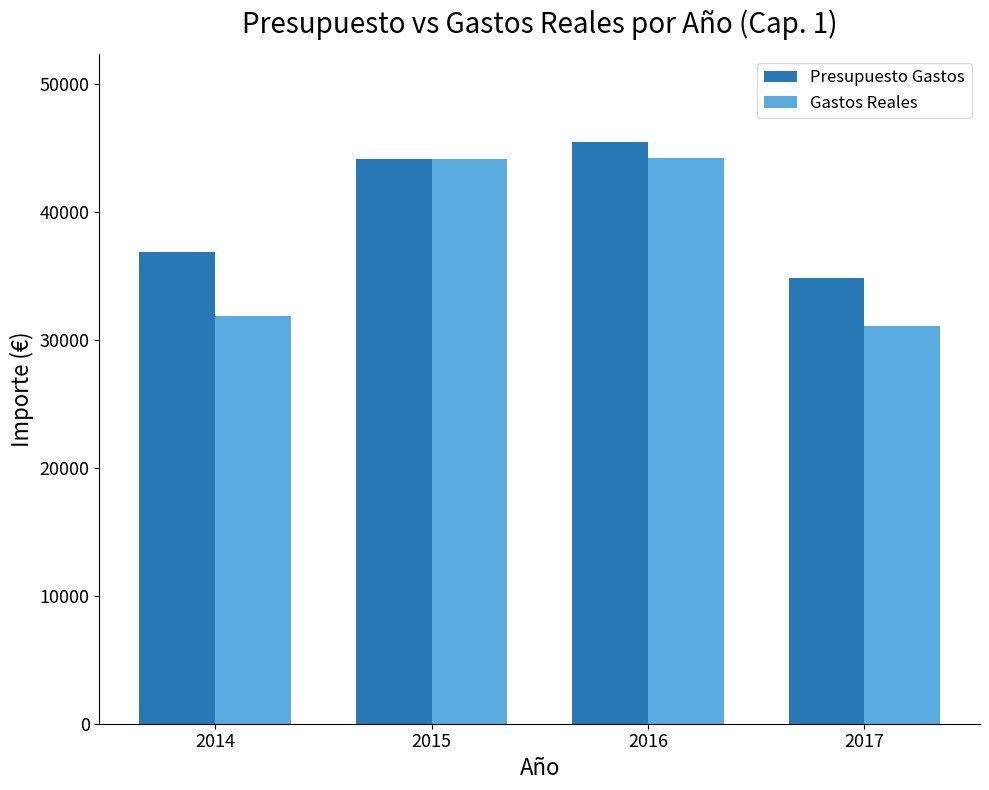

What is the lowest value of the Presupuesto Gastos series?

34815.5